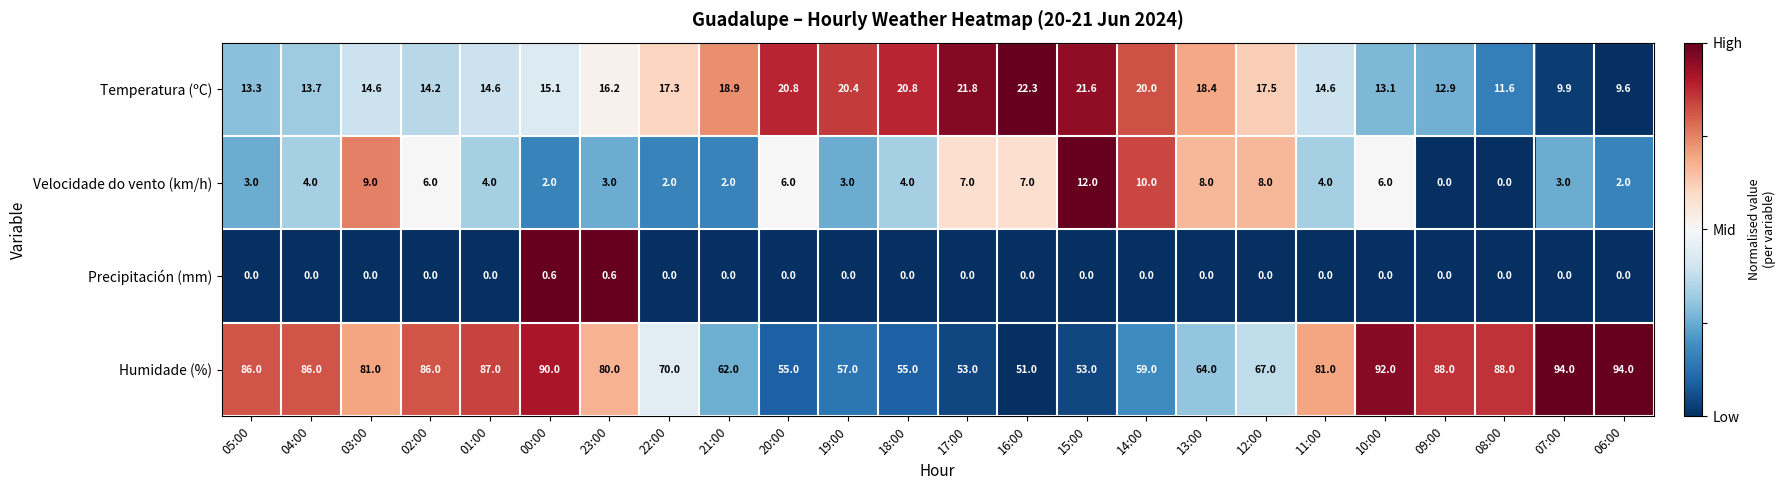

At 15:00, list the series in order from largest to smallest.

Humidade (%), Temperatura (ºC), Velocidade do vento (km/h), Precipitación (mm)